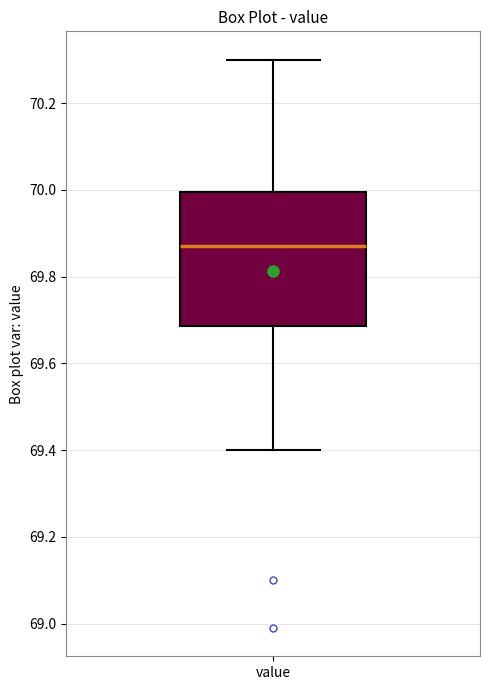

Where does the upper whisker of the box for value end on the y-axis? The values are not printed on the chart, so give them approximately, as read against the axis.

70.30